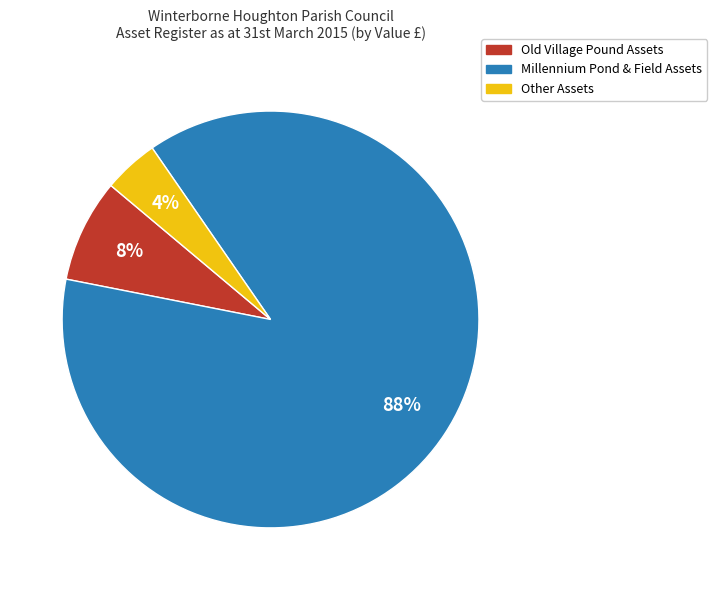

Which category has the smallest portion of the pie?

Other Assets